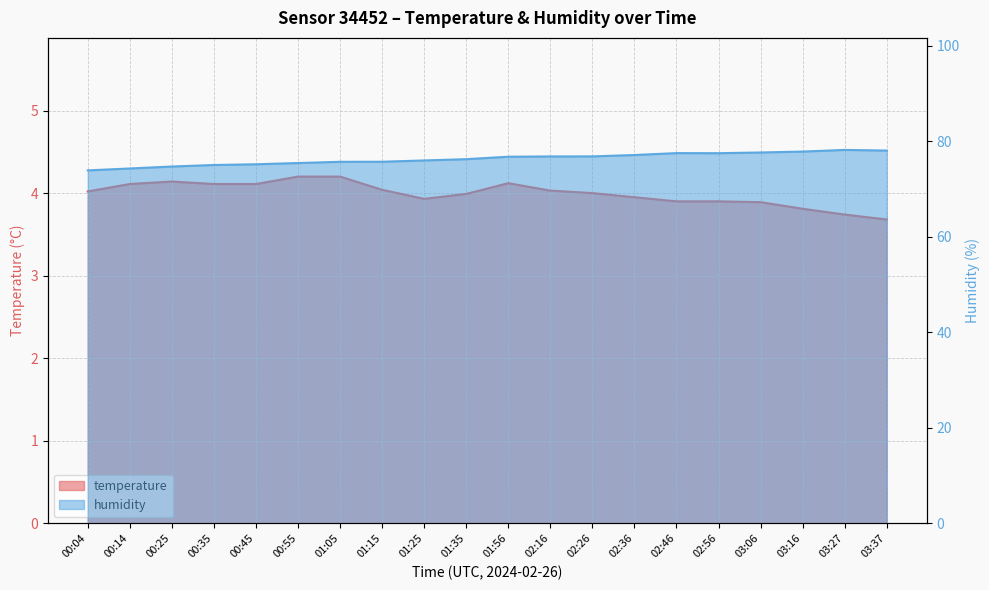

What is the greatest value displayed?

78.2